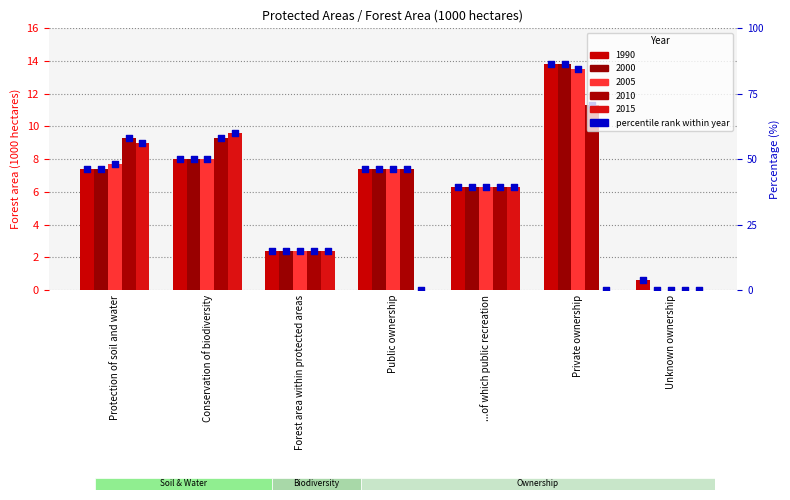

Which series has the largest total across all categories?

2010